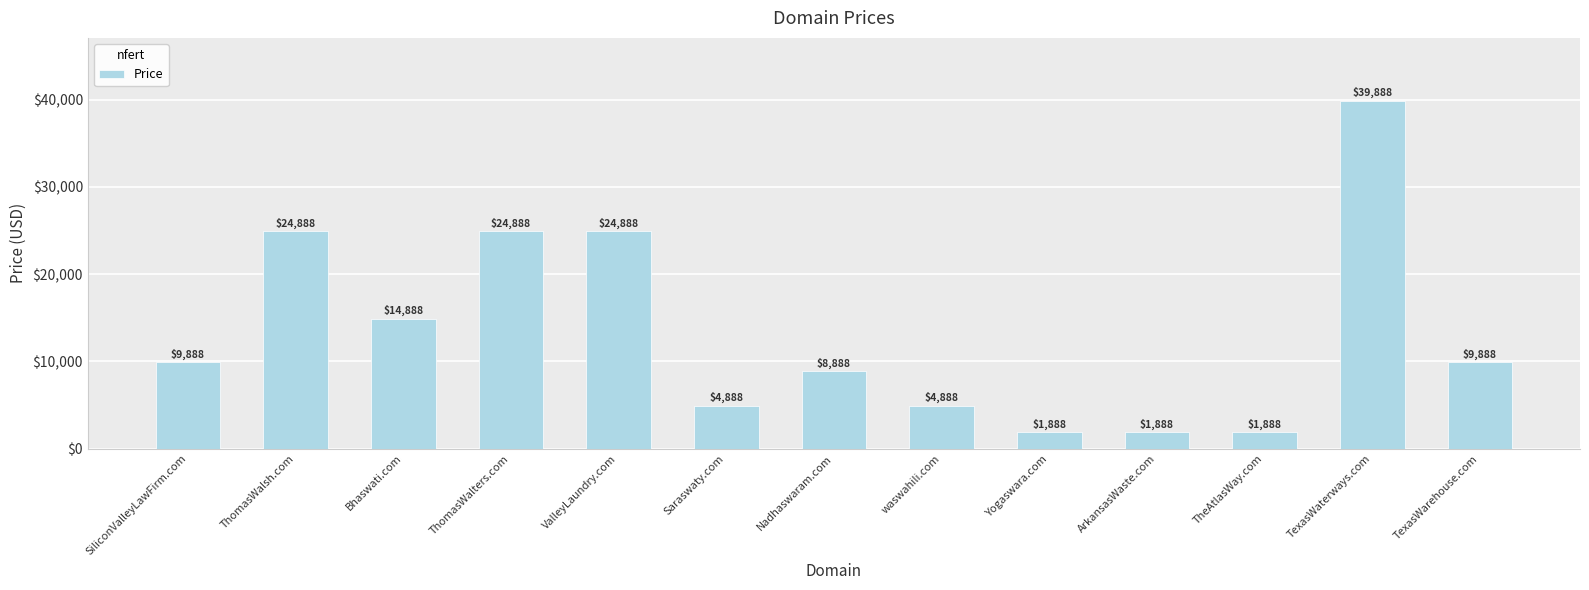

Reading right to left, transcribe all the data shown in this chart.

9888	39888	1888	1888	1888	4888	8888	4888	24888	24888	14888	24888	9888